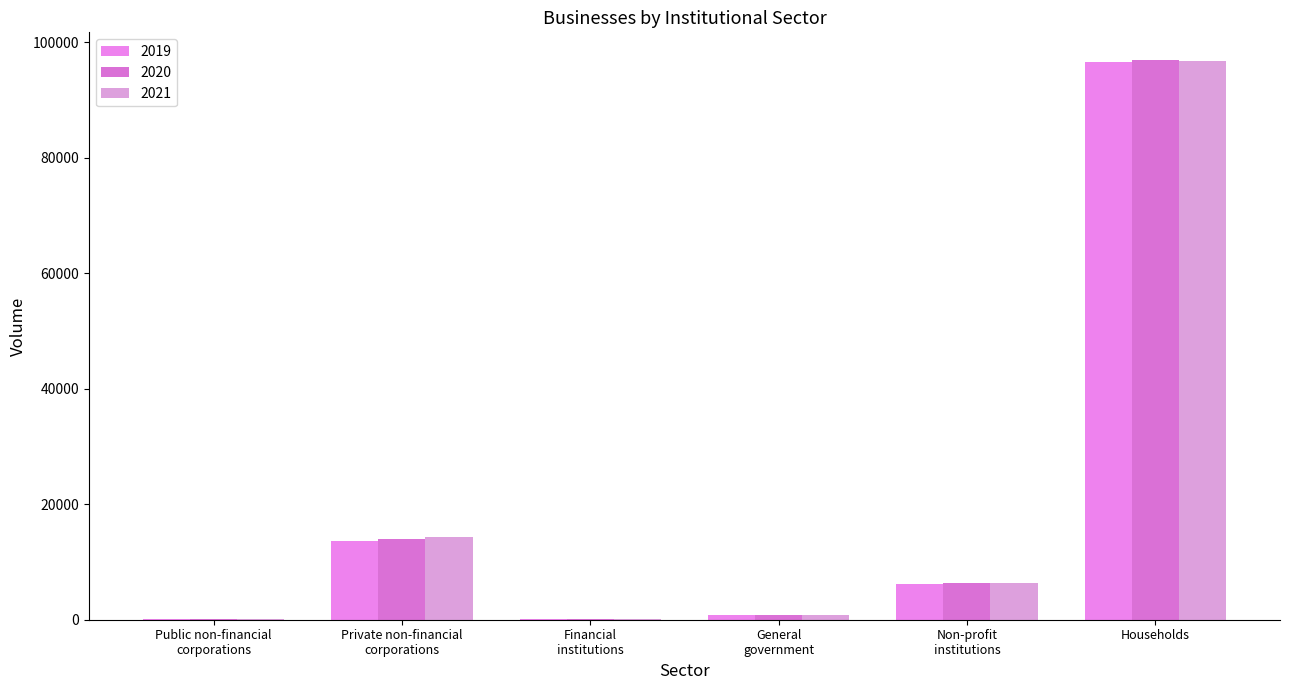

List the series in order of their peak value, highest first.

2020, 2021, 2019